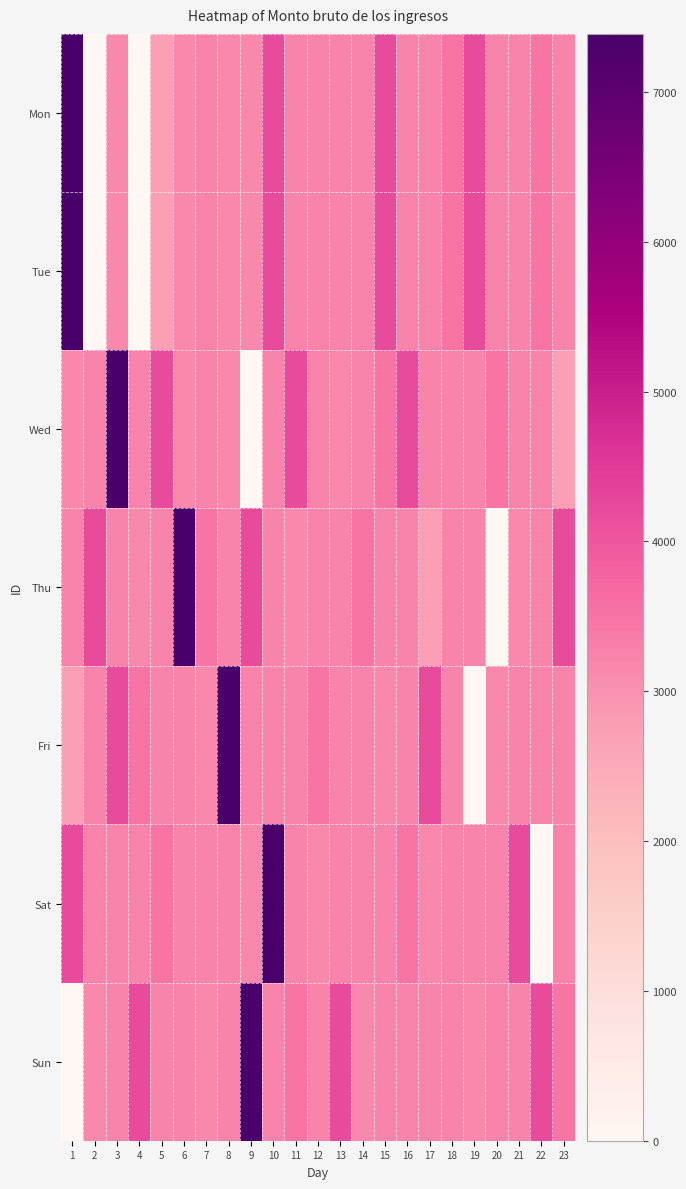

What is the difference between the highest and lowest values at 6?

4258.4